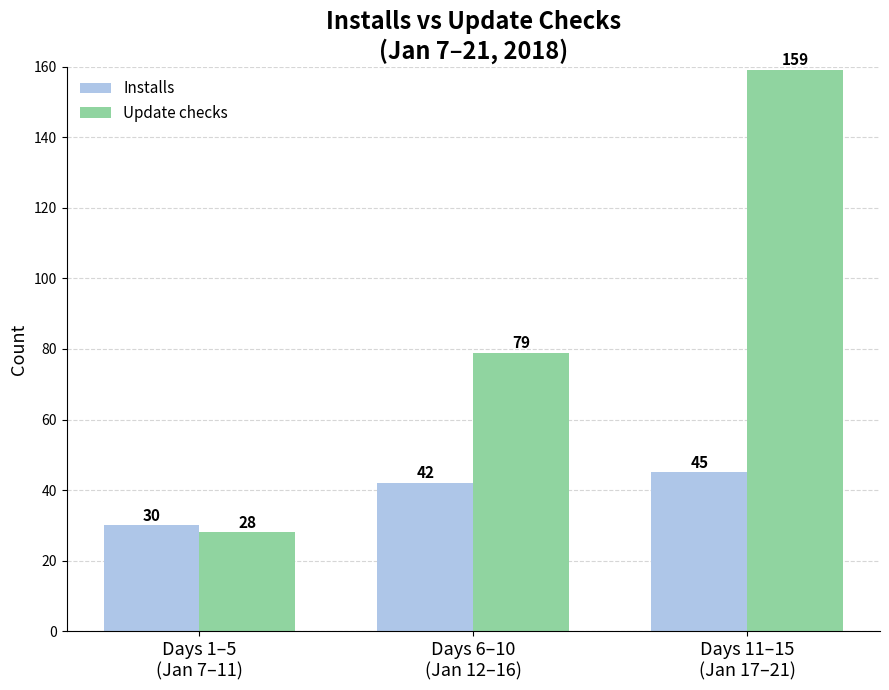

How many data points does each series have?

3